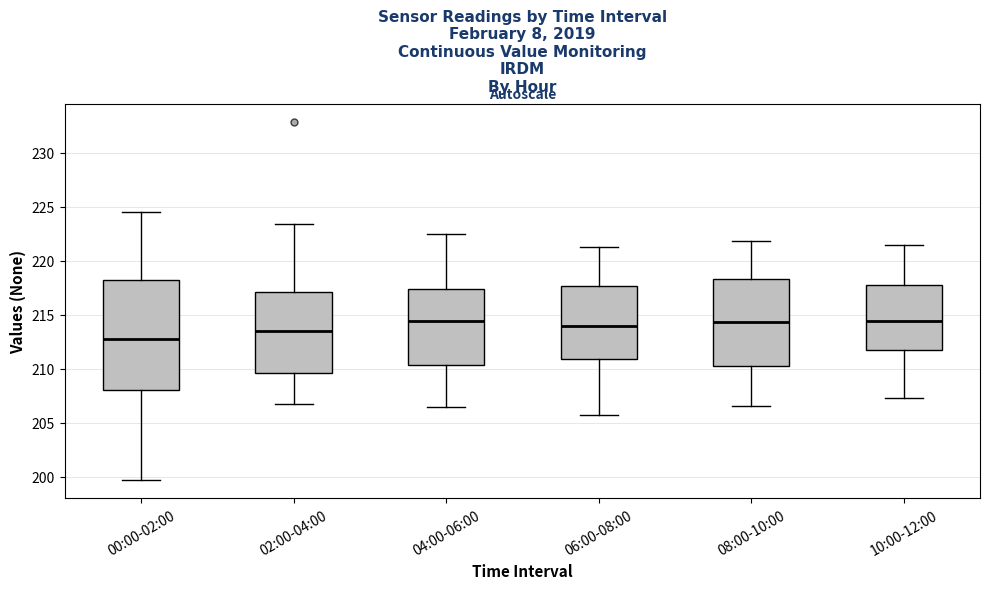

Reading left to right, transcribe this box plot: for each box, give where its median line is, the range the box spans, and where its two whiskers end, as read against the y-axis. The values are not printed on the chart, so give them approximately, as read against the axis.

00:00-02:00: median 213.0, box 208.0 to 218.0, whiskers 199.5 to 224.5
02:00-04:00: median 213.5, box 209.5 to 217.0, whiskers 206.5 to 223.5
04:00-06:00: median 214.5, box 210.5 to 217.5, whiskers 206.5 to 222.5
06:00-08:00: median 214.0, box 211.0 to 217.5, whiskers 205.5 to 221.5
08:00-10:00: median 214.5, box 210.5 to 218.5, whiskers 206.5 to 222.0
10:00-12:00: median 214.5, box 211.5 to 217.5, whiskers 207.5 to 221.5